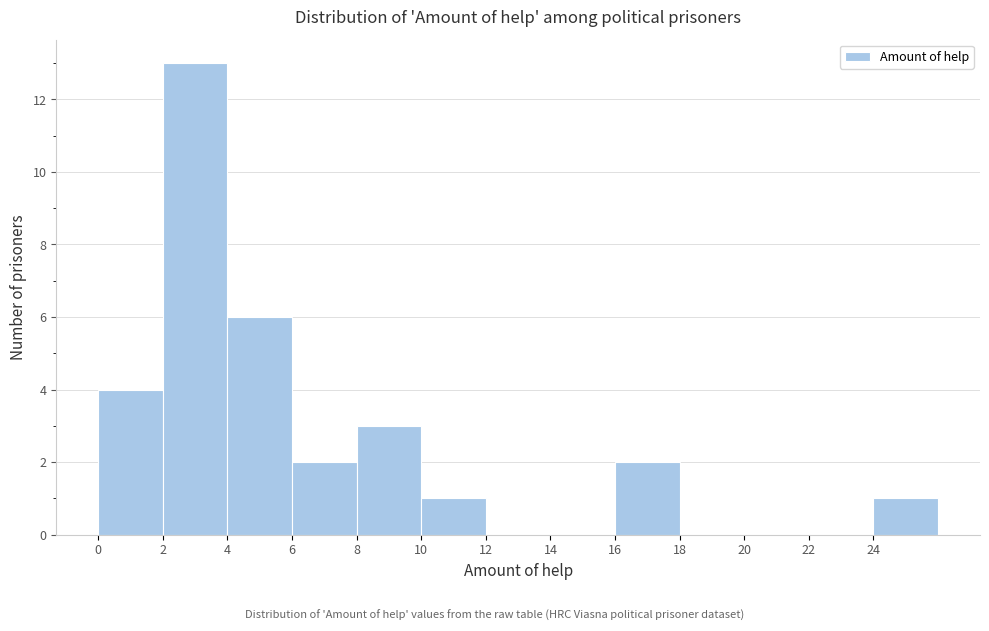

Reading left to right, transcribe this chart: for each bar, give the range it covers on the x-axis and its height. The values are not printed on the chart, so give them approximately, as read against the axis.

0 to 2: 4
2 to 4: 13
4 to 6: 6
6 to 8: 2
8 to 10: 3
10 to 12: 1
12 to 14: 0
14 to 16: 0
16 to 18: 2
18 to 20: 0
20 to 22: 0
22 to 24: 0
24 to 26: 1